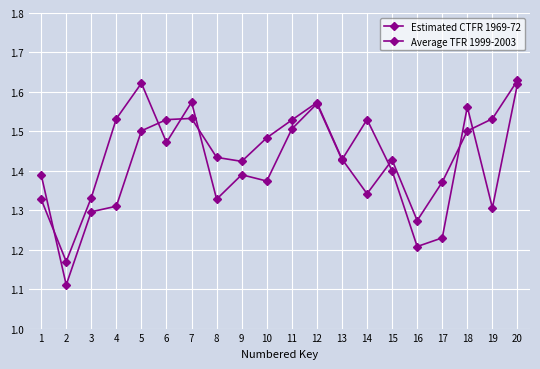

Between 5 and 8, which is larger?

5